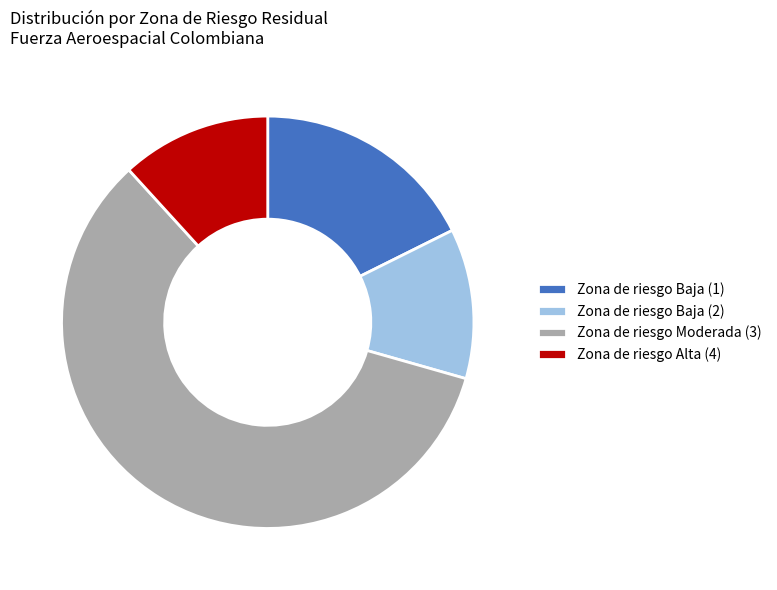

Is it true that Zona de riesgo Baja (1) is 11% of the pie?

False